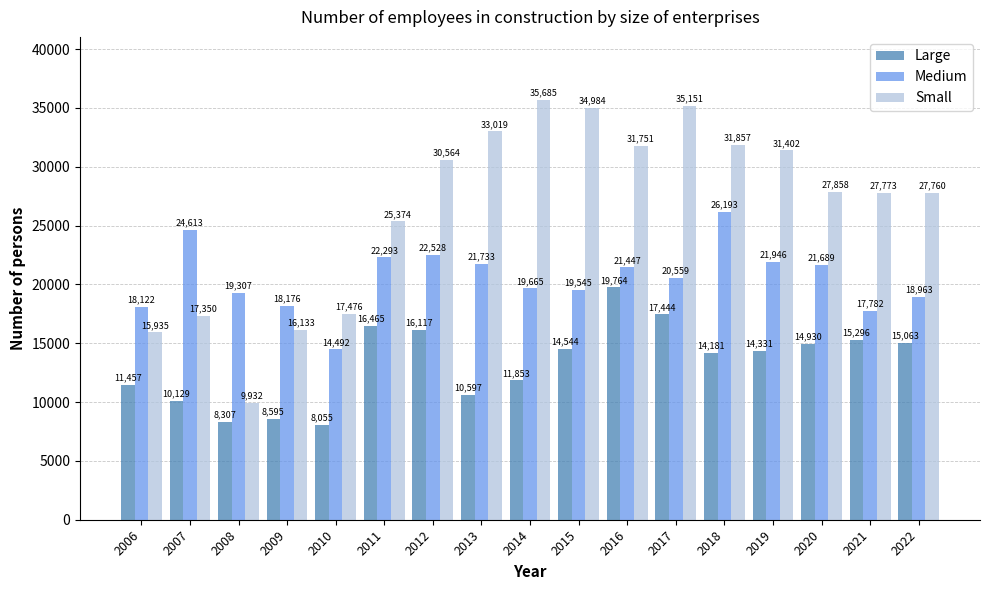

What value does the Small series have at 2012, to the nearest 50?

30550